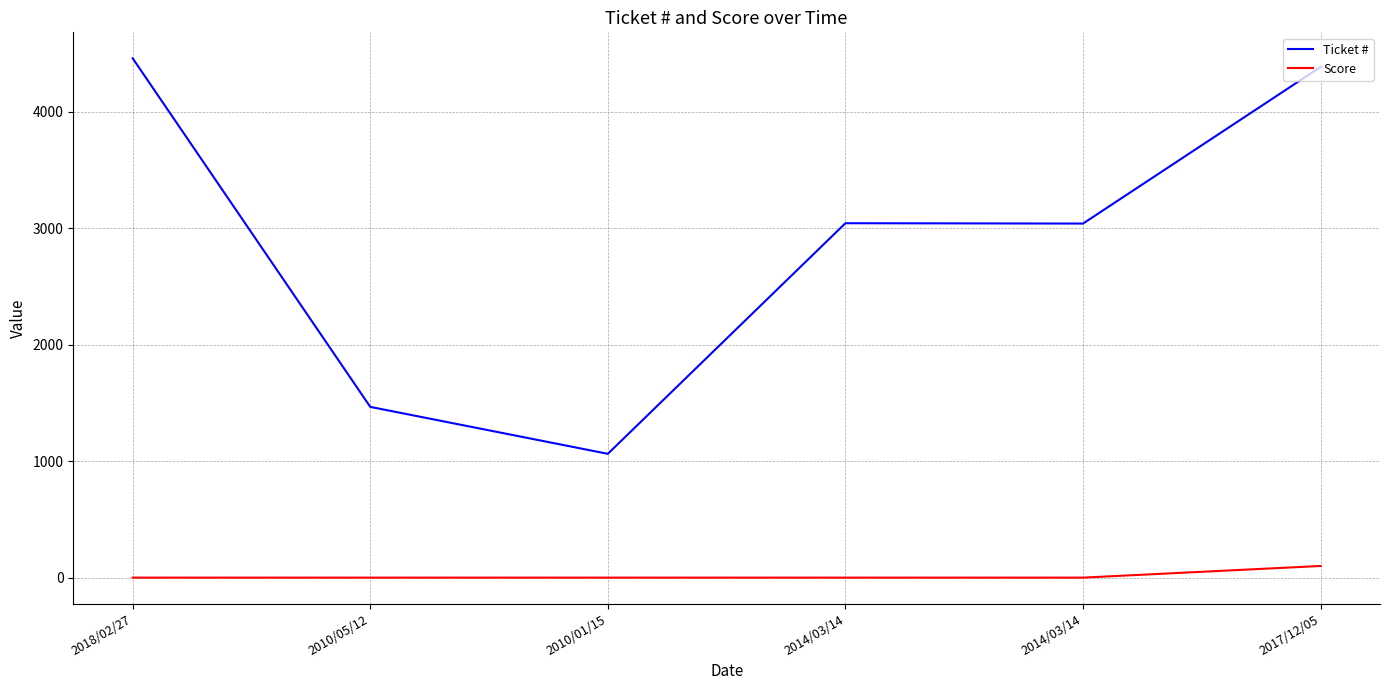

Reading left to right, list all the values displayed in this chart.

Ticket #: 4459	1466	1063	3043	3040	4385
Score: 0	0	0	0	0	100